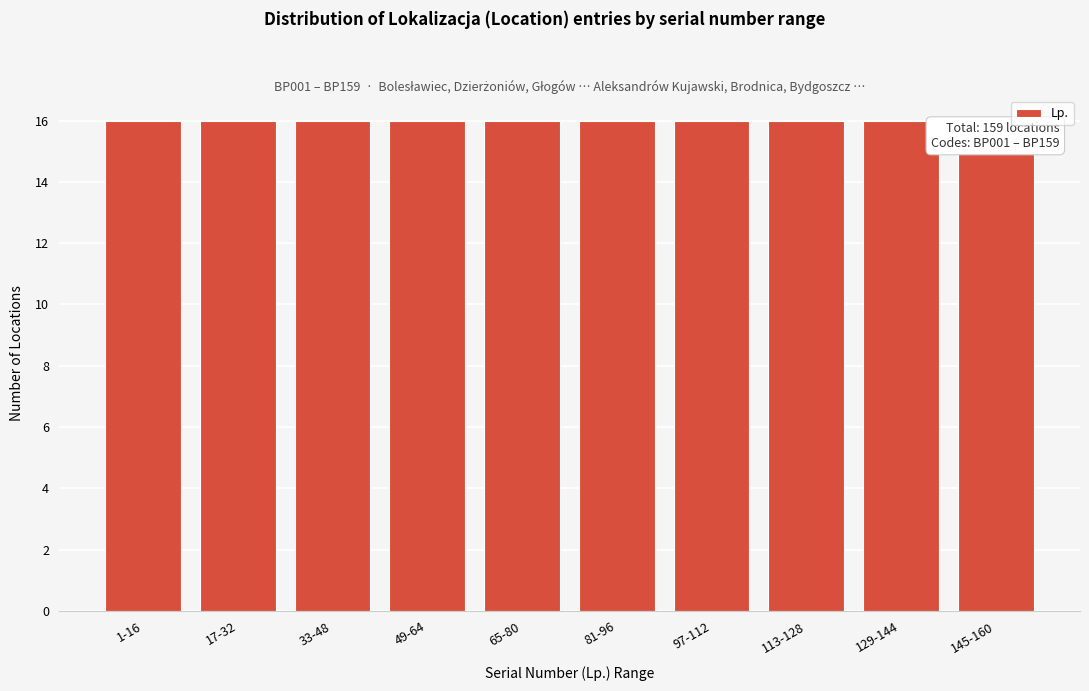

Reading right to left, extract all data points from this chart.

145-160=15	129-144=16	113-128=16	97-112=16	81-96=16	65-80=16	49-64=16	33-48=16	17-32=16	1-16=16